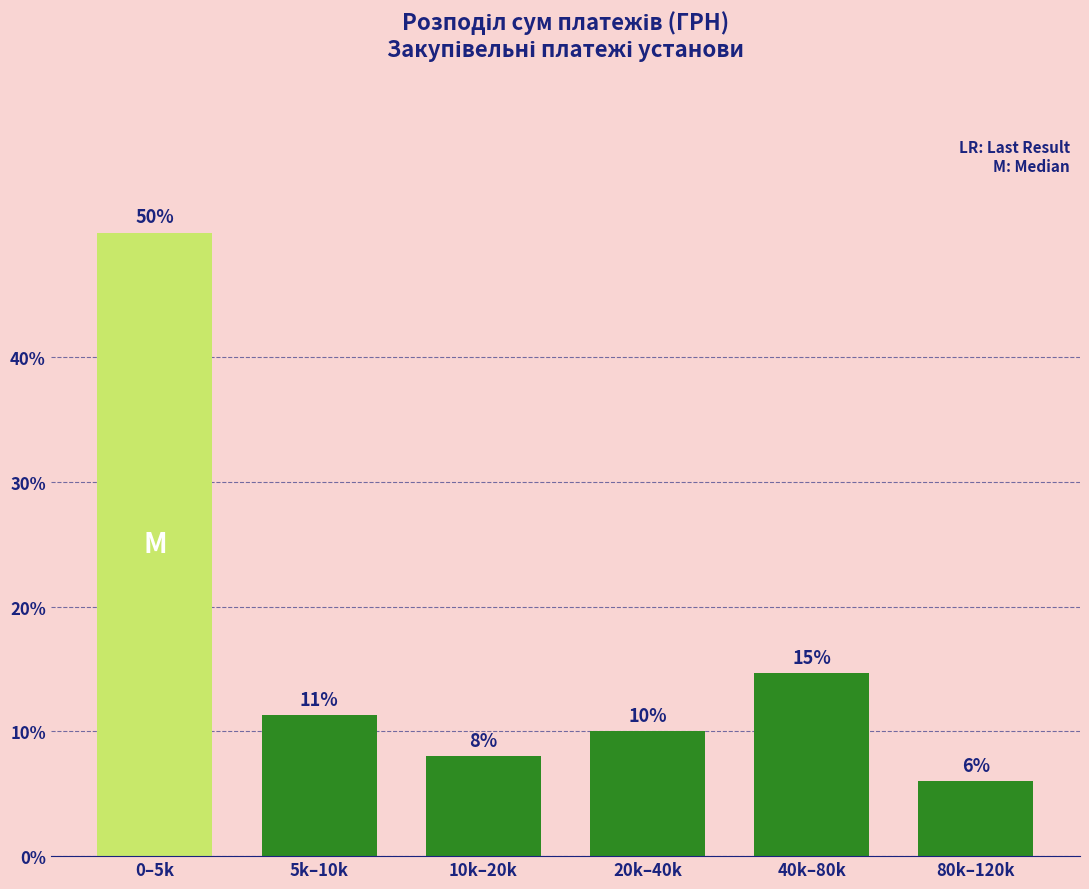

What position from the left is 40k–80k?

5